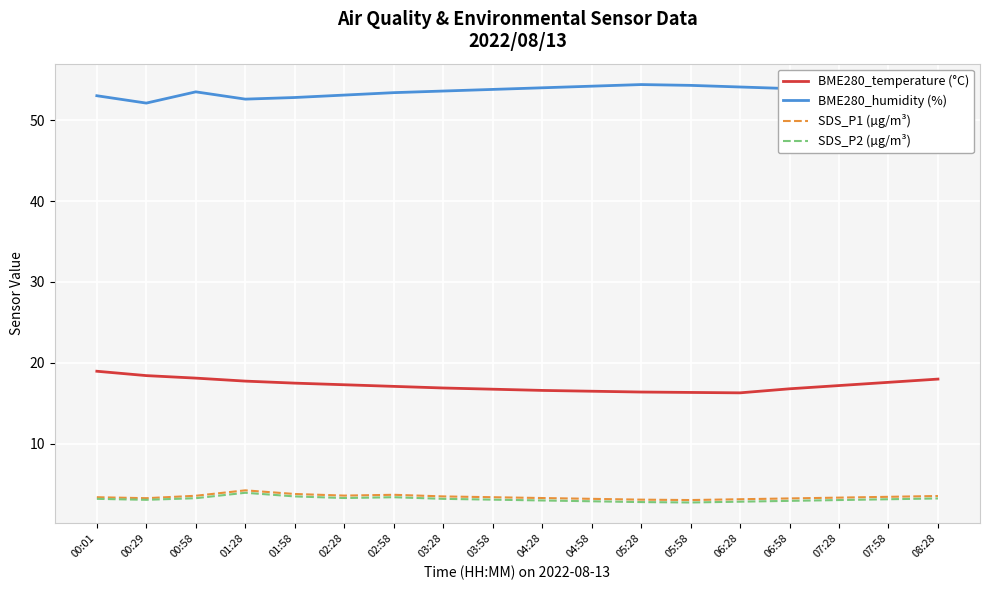

At which label does BME280_temperature (°C) reach its peak?

00:01